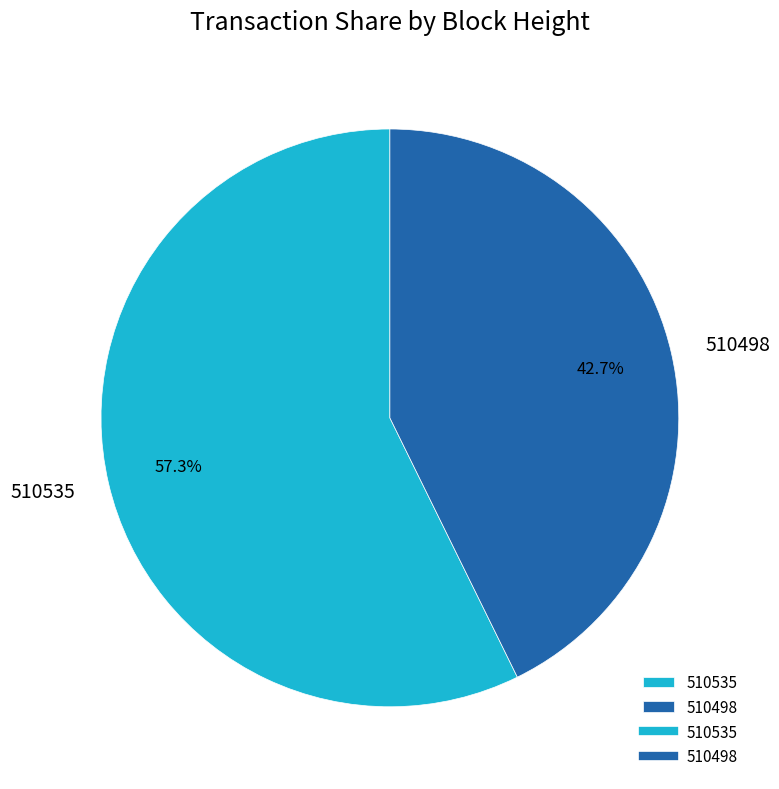

To the nearest percent, what is the difference between the largest and smallest slice percentages?

15%